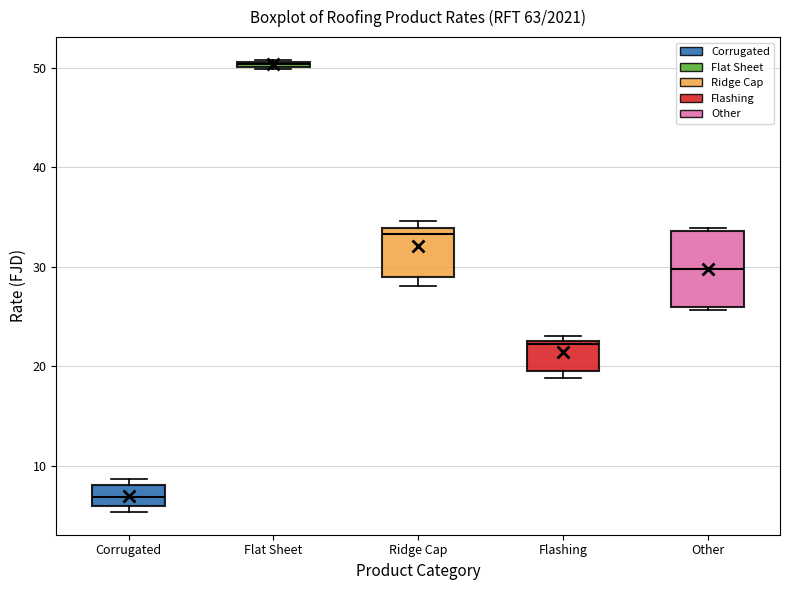

Where is the upper edge of the box for Corrugated on the y-axis? The values are not printed on the chart, so give them approximately, as read against the axis.

8